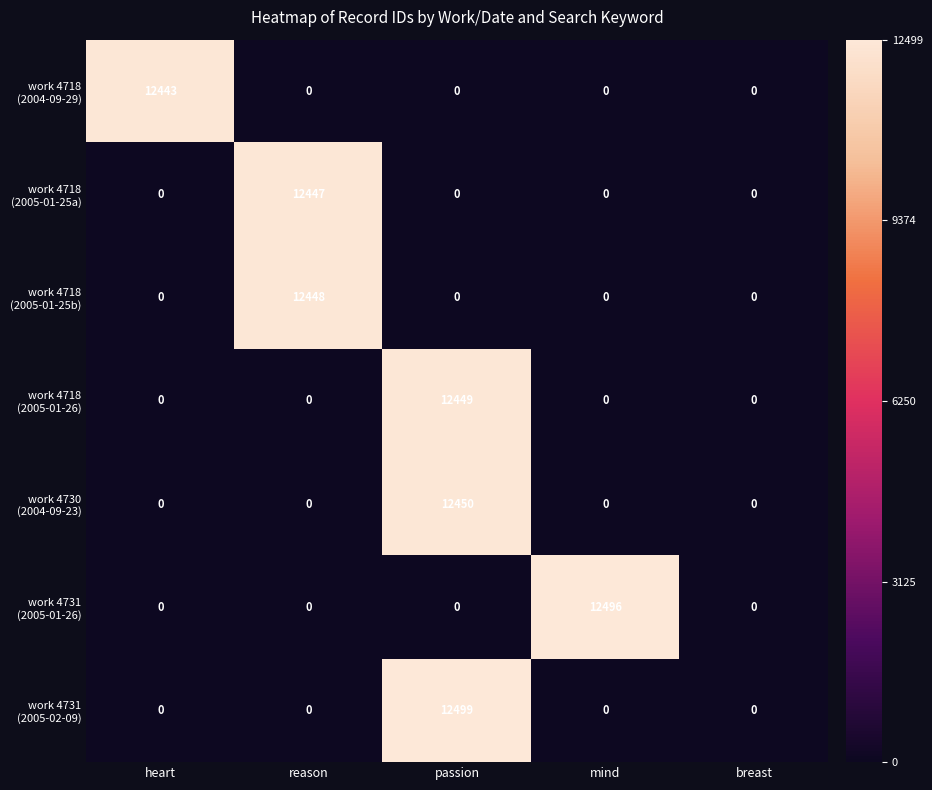

What is the spread (max minus min) of values at reason?

12448